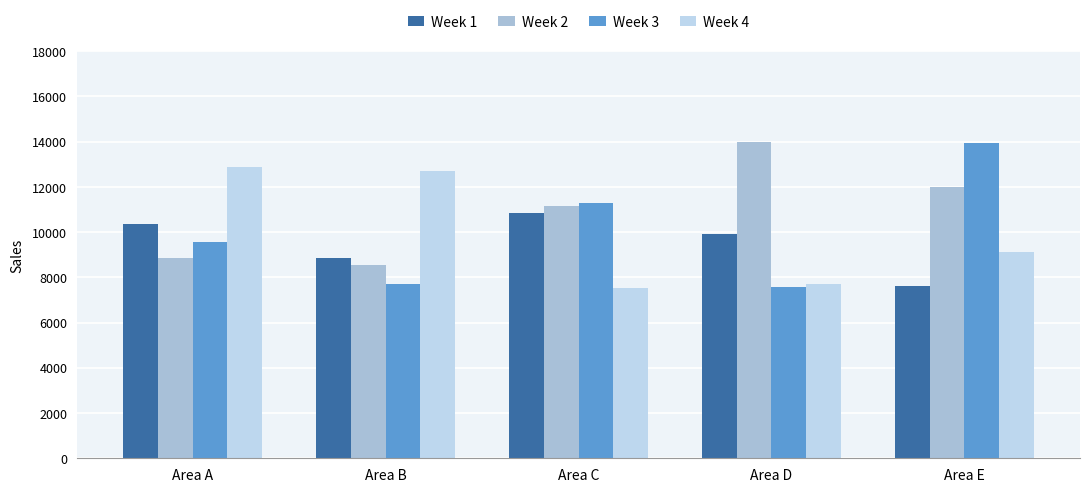

The Week 1 series shows 13203 at Area B. True or false?

False